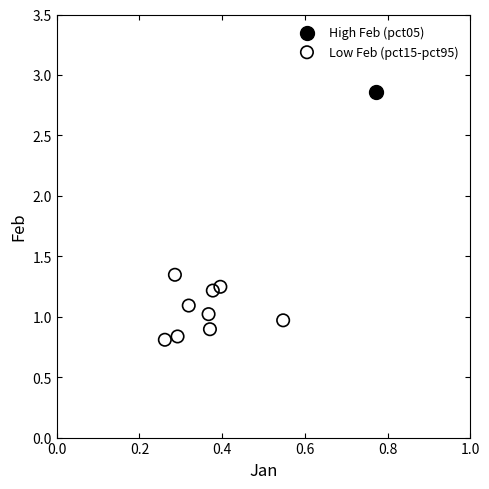

What are all the series names shown in the legend?

High Feb (pct05), Low Feb (pct15-pct95)